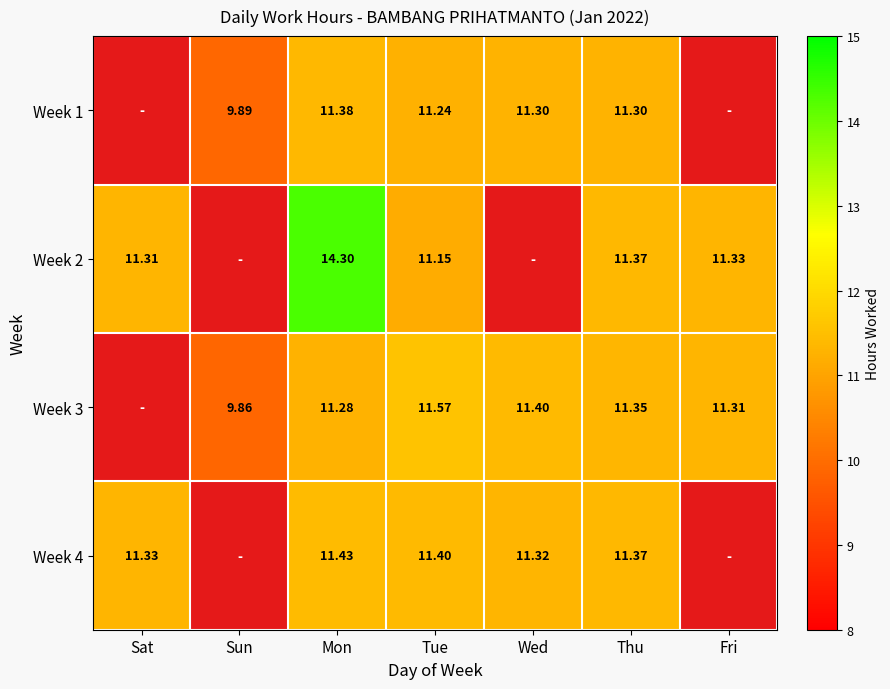

Is it true that Week 1 equals 9.9 at Sun?

True